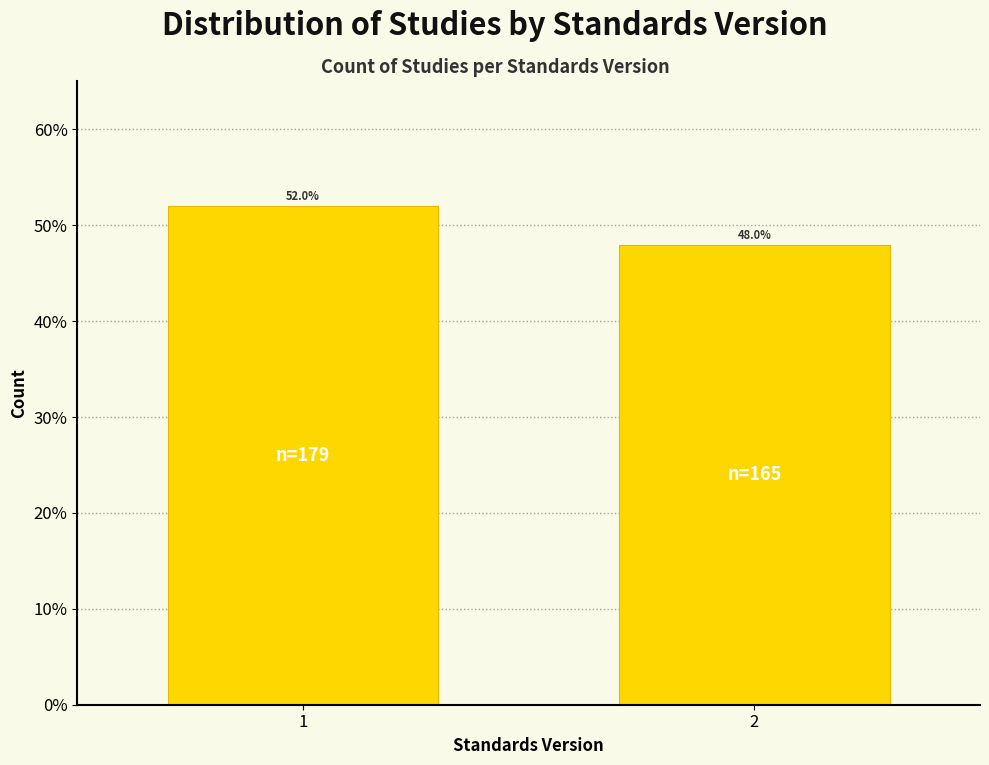

Does the chart contain any negative values?

No